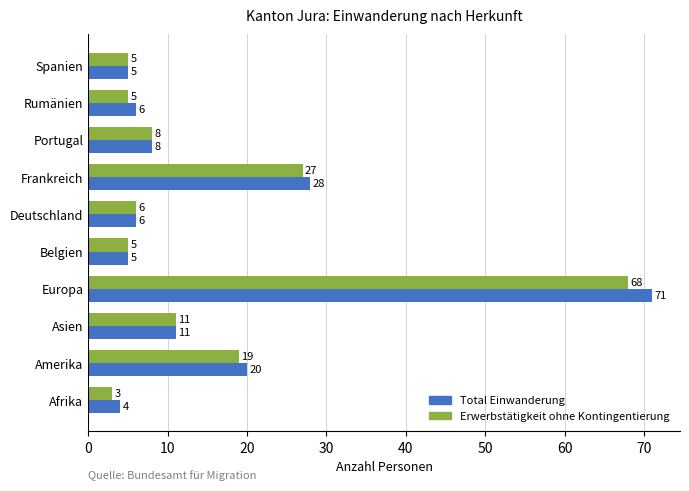

What is the total value across all series at Spanien?

10